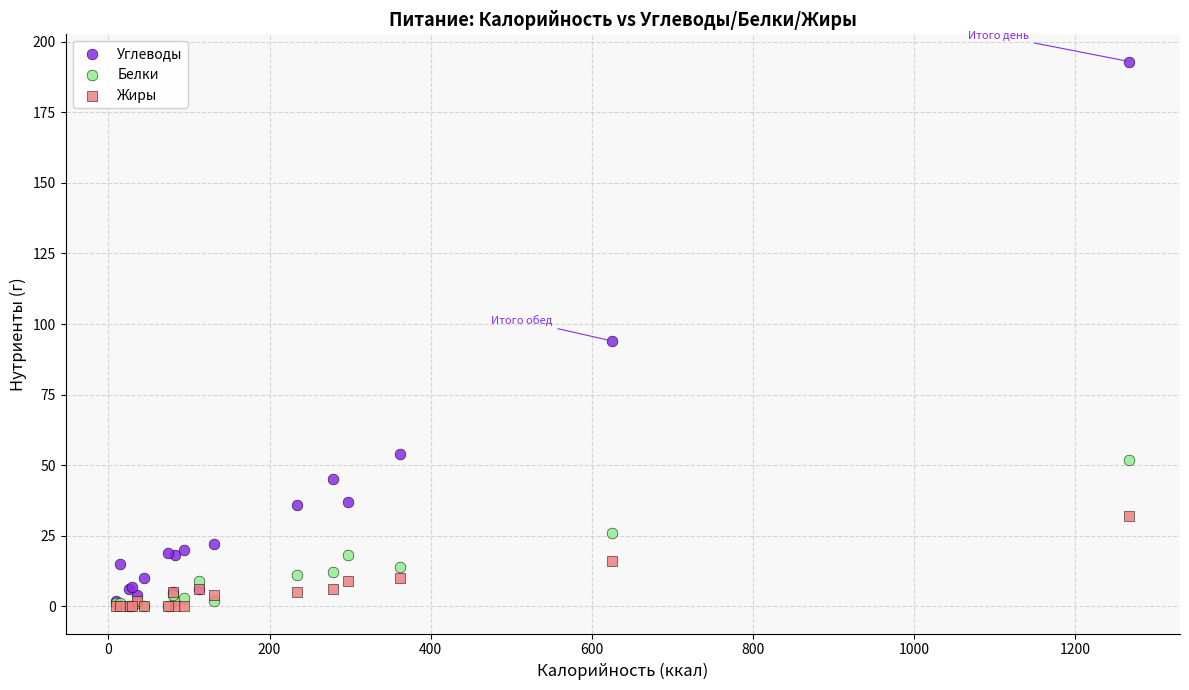

In the Углеводы series, what Y value is closest to 97?

94